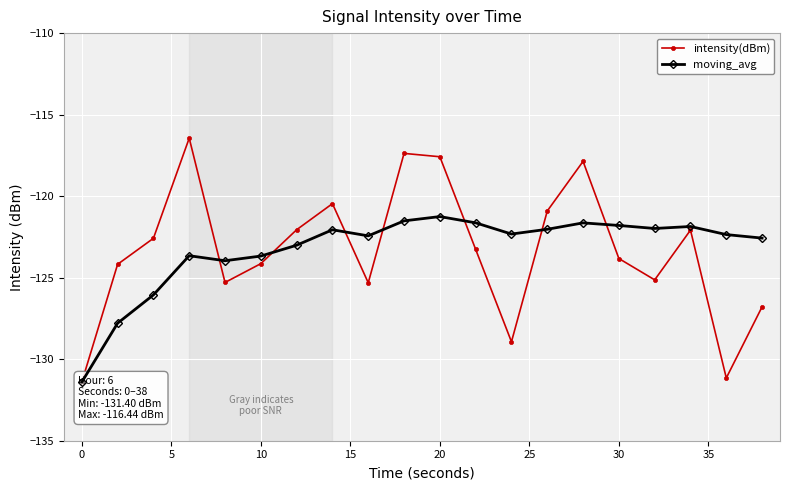

Reading left to right, extract all data points from this chart.

intensity(dBm): -131.4	-124.2	-122.6	-116.4	-125.3	-124.1	-122.1	-120.5	-125.3	-117.4	-117.6	-123.3	-128.9	-120.9	-117.9	-123.8	-125.1	-122.1	-131.2	-126.8
moving_avg: -131.4	-127.8	-126.1	-123.7	-124.0	-123.7	-123.0	-122.1	-122.4	-121.5	-121.3	-121.6	-122.3	-122.0	-121.6	-121.8	-122.0	-121.9	-122.4	-122.6